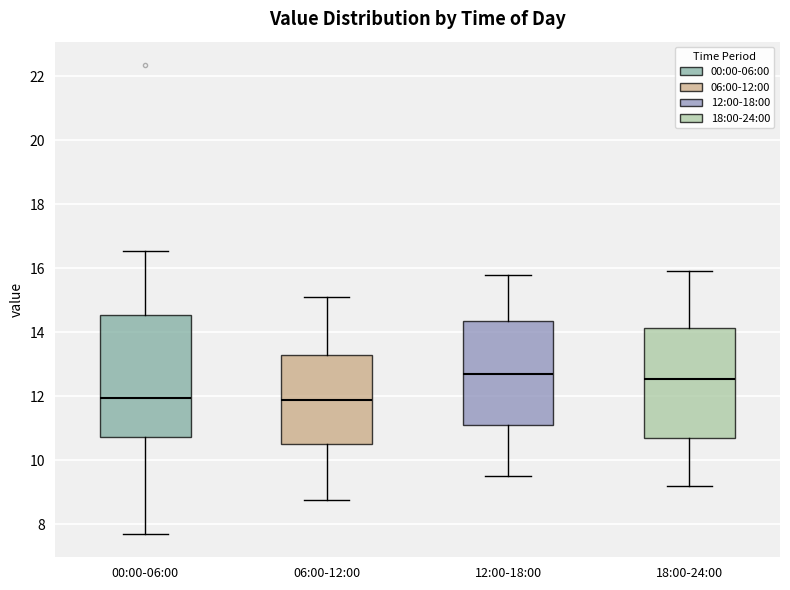

Where is the lower edge of the box for 18:00-24:00 on the y-axis? The values are not printed on the chart, so give them approximately, as read against the axis.

10.6